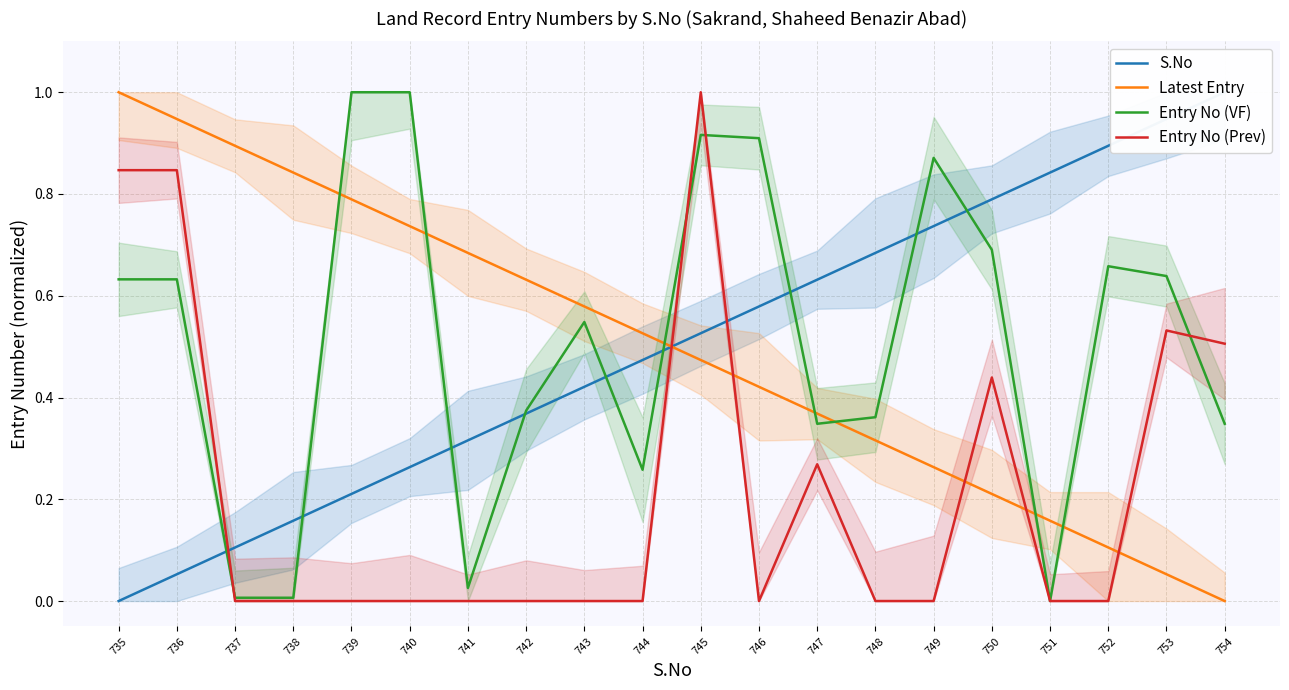

List the labels in order of S.No value, largest first.

754, 753, 752, 751, 750, 749, 748, 747, 746, 745, 744, 743, 742, 741, 740, 739, 738, 737, 736, 735